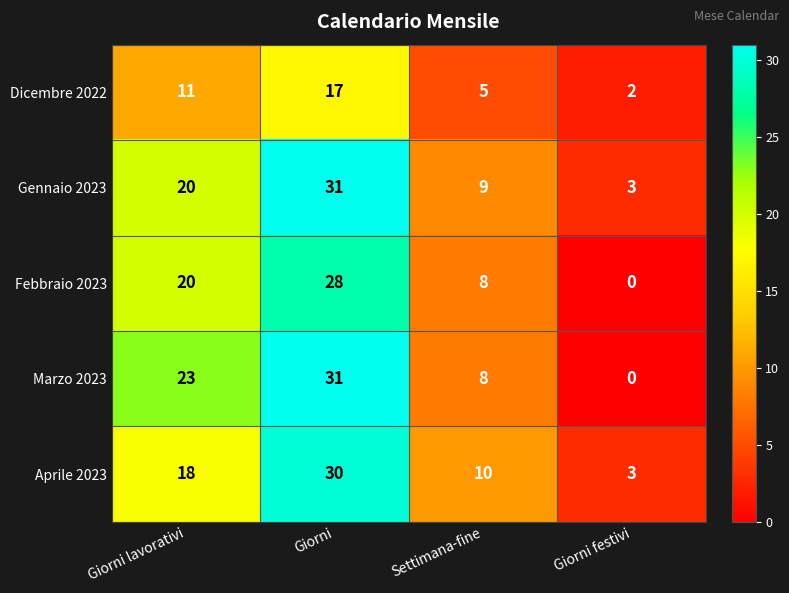

What is the sum of the Febbraio 2023 values at Giorni lavorativi and Giorni?

48